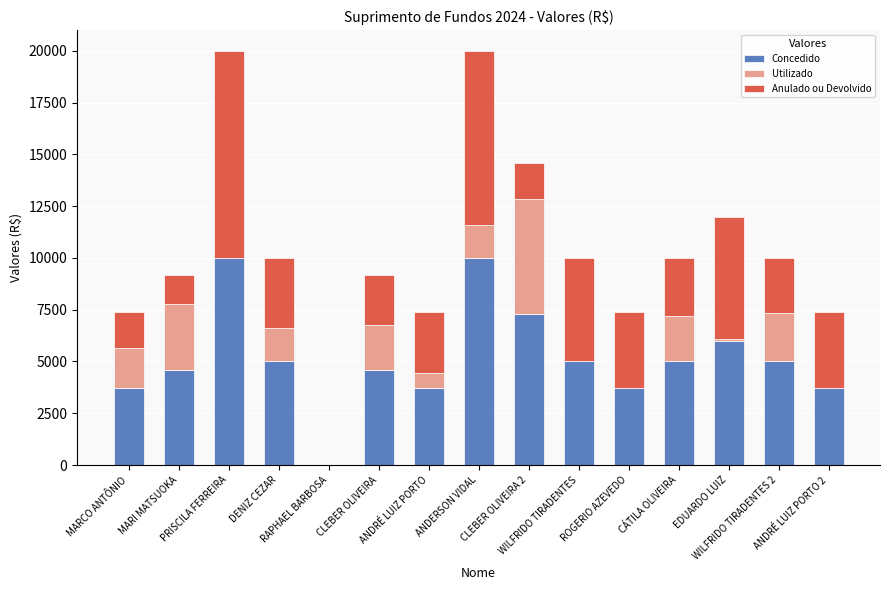

Are the bars grouped side by side (vs. stacked)?

No